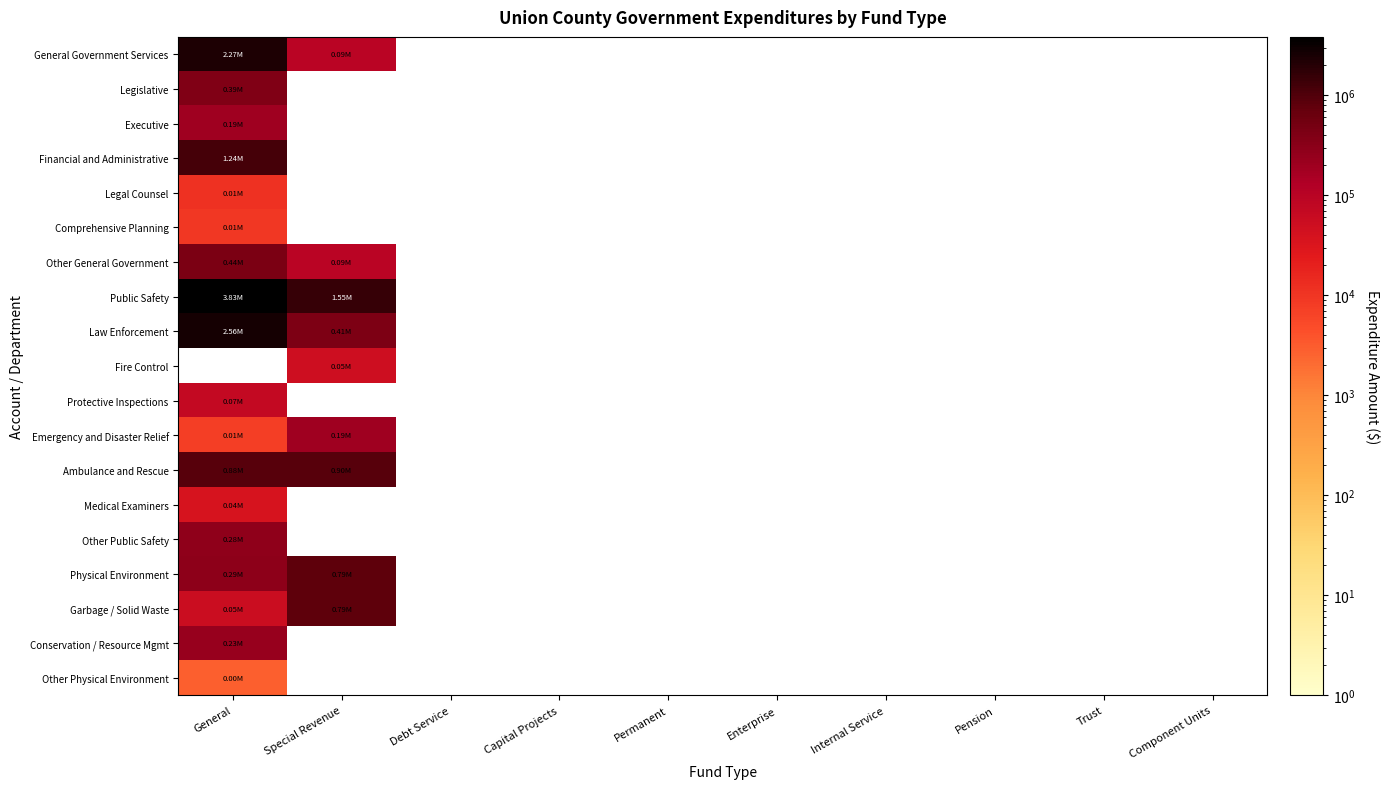

Where is Protective Inspections nearest to the value 72288?

General